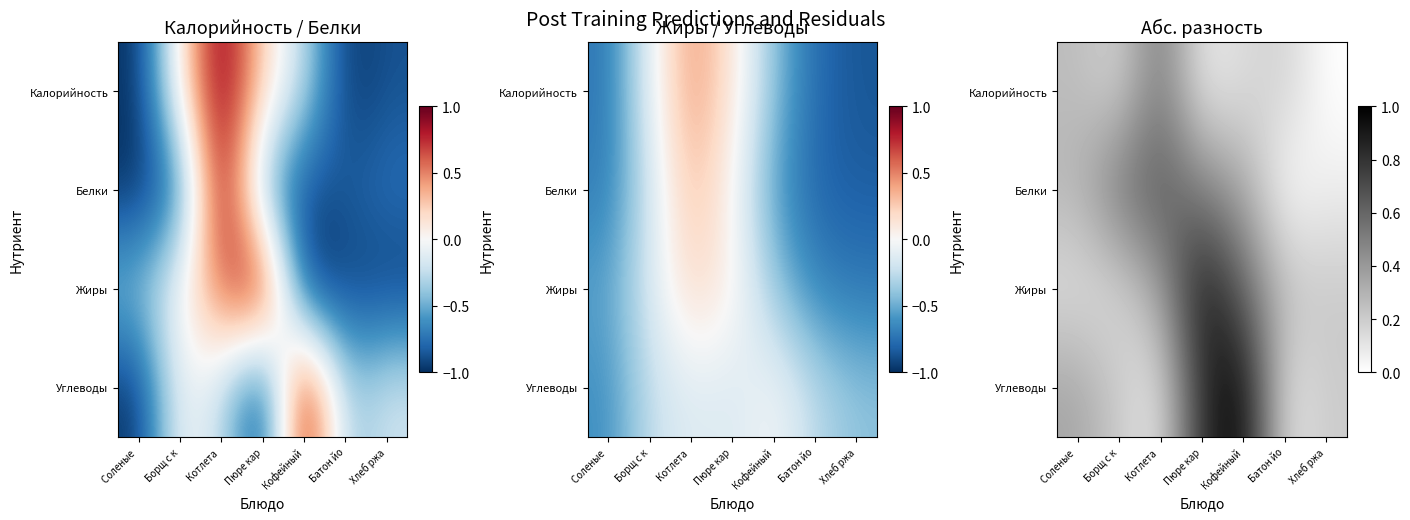

Is the value of Калорийность at Батон йо greater than the value of Жиры at Соленые?

Yes